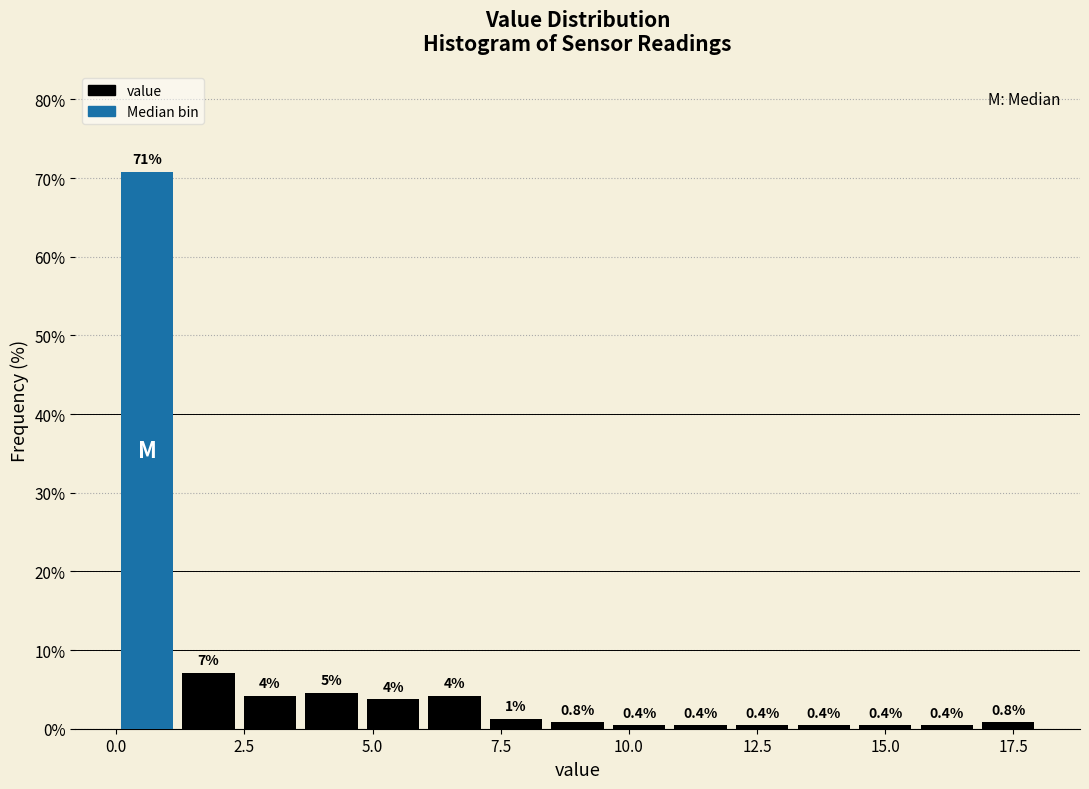

Around what value on the x-axis is the tallest bar? Give the approximate position of its centre, as read against the axis.

0.5